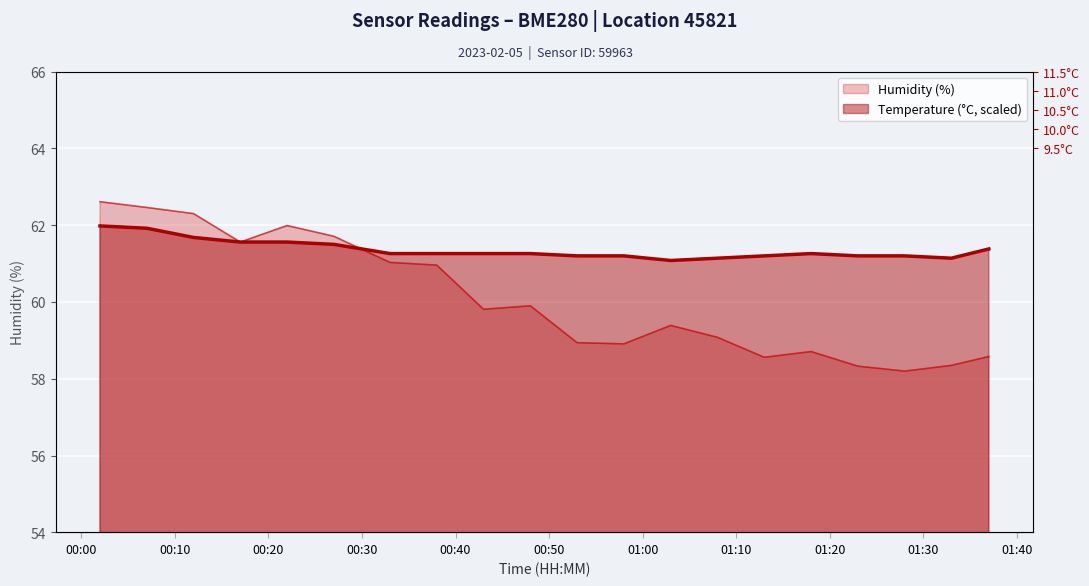

What position from the left is 00:58?

12